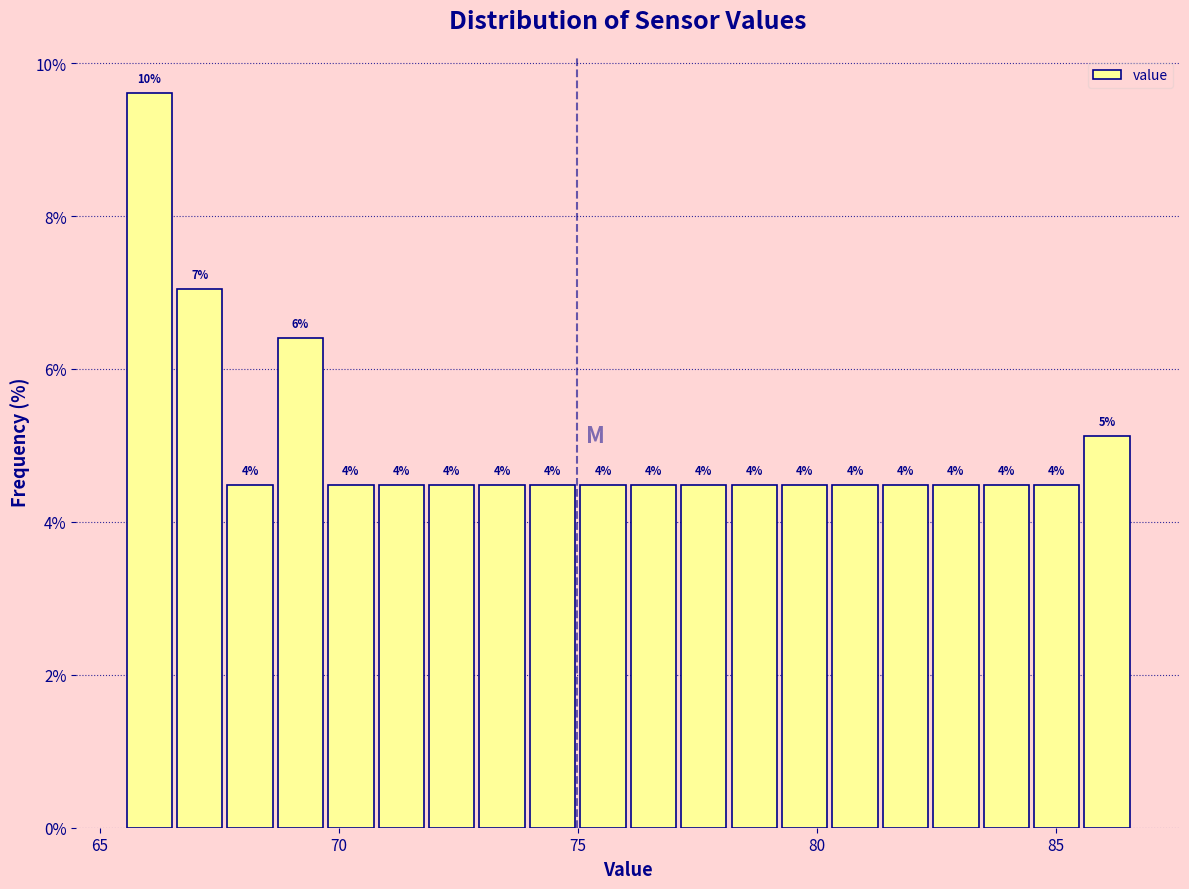

Read against the x-axis, roughly where is the centre of the tallest bar?

66.0